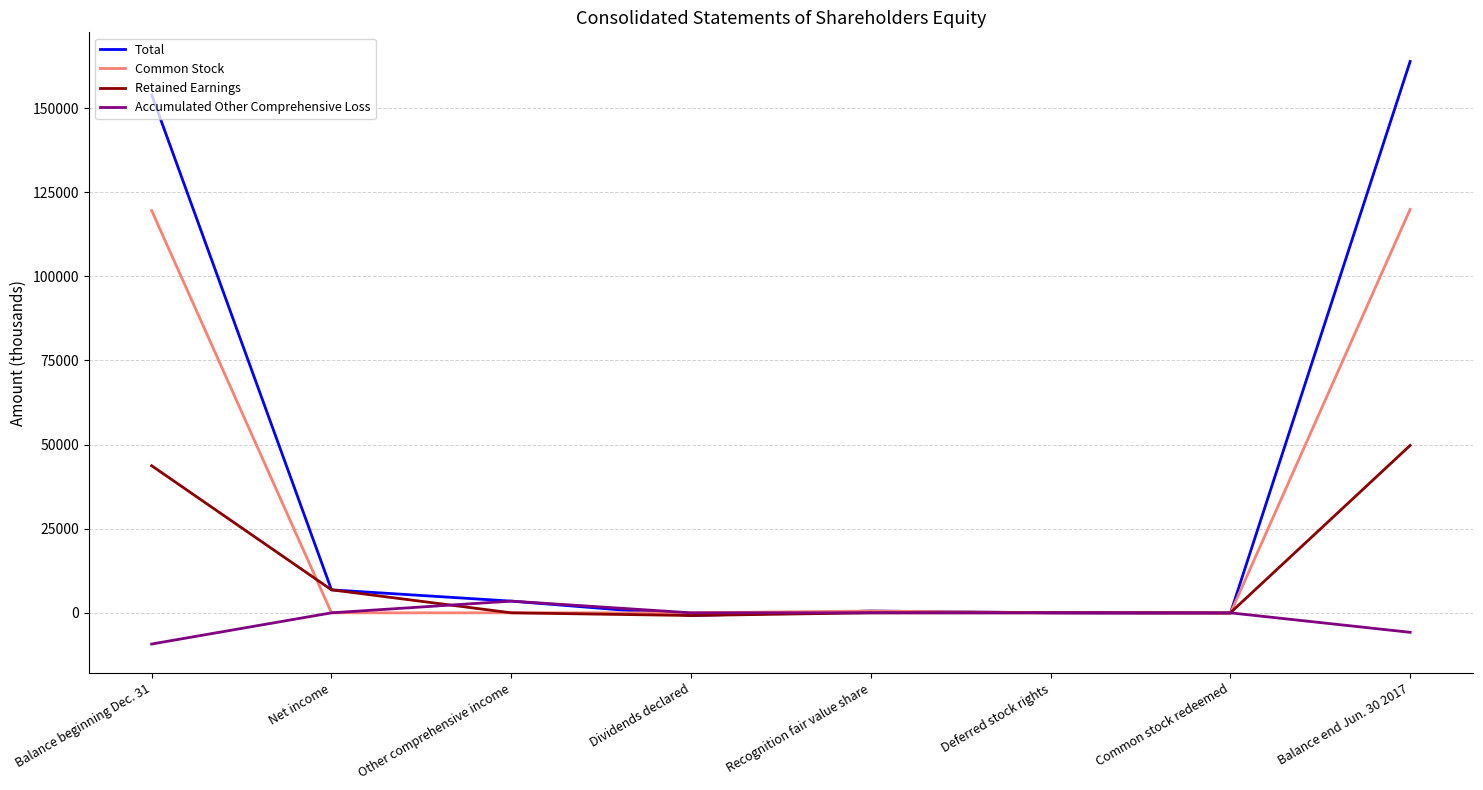

At which label does Total reach its peak?

Balance end Jun. 30 2017